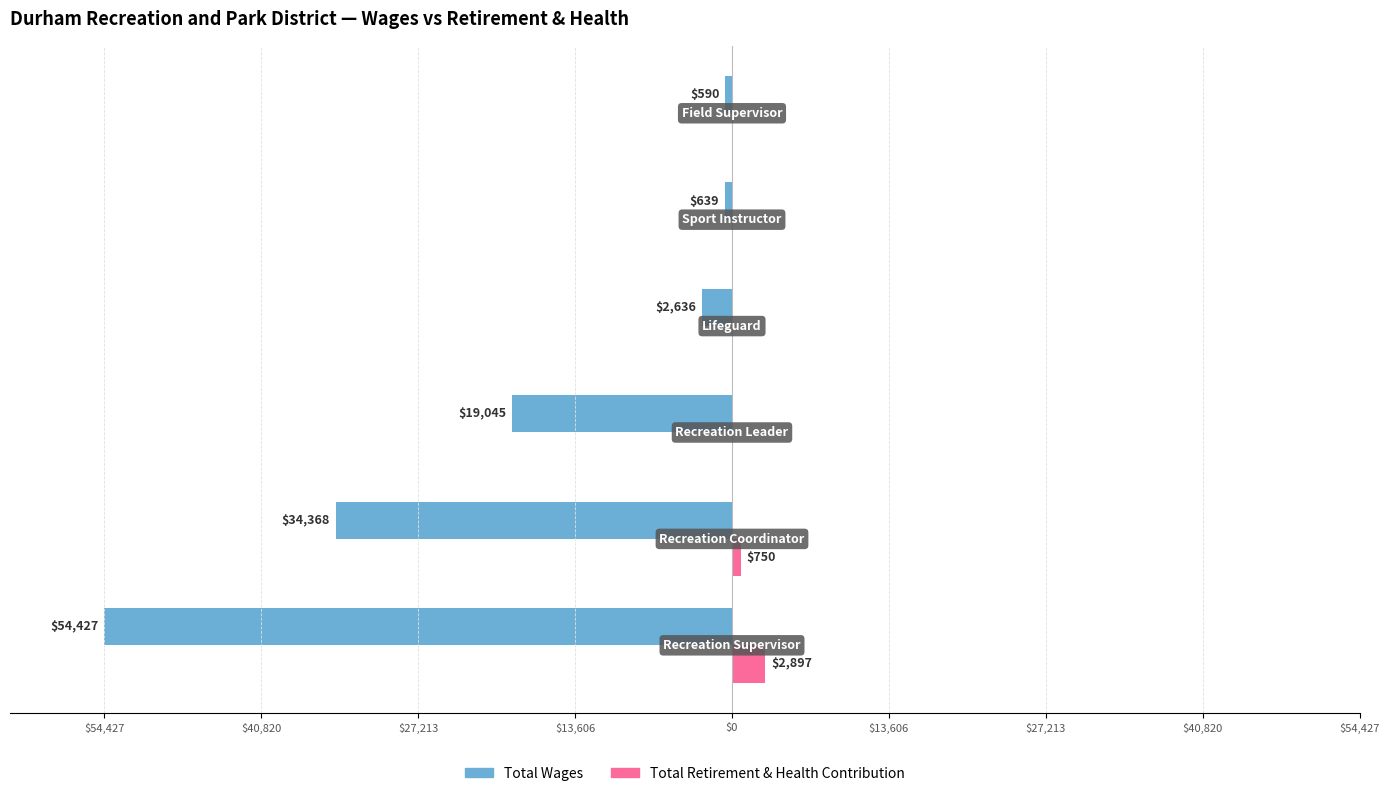

What are all the series names shown in the legend?

Total Wages, Total Retirement & Health Contribution